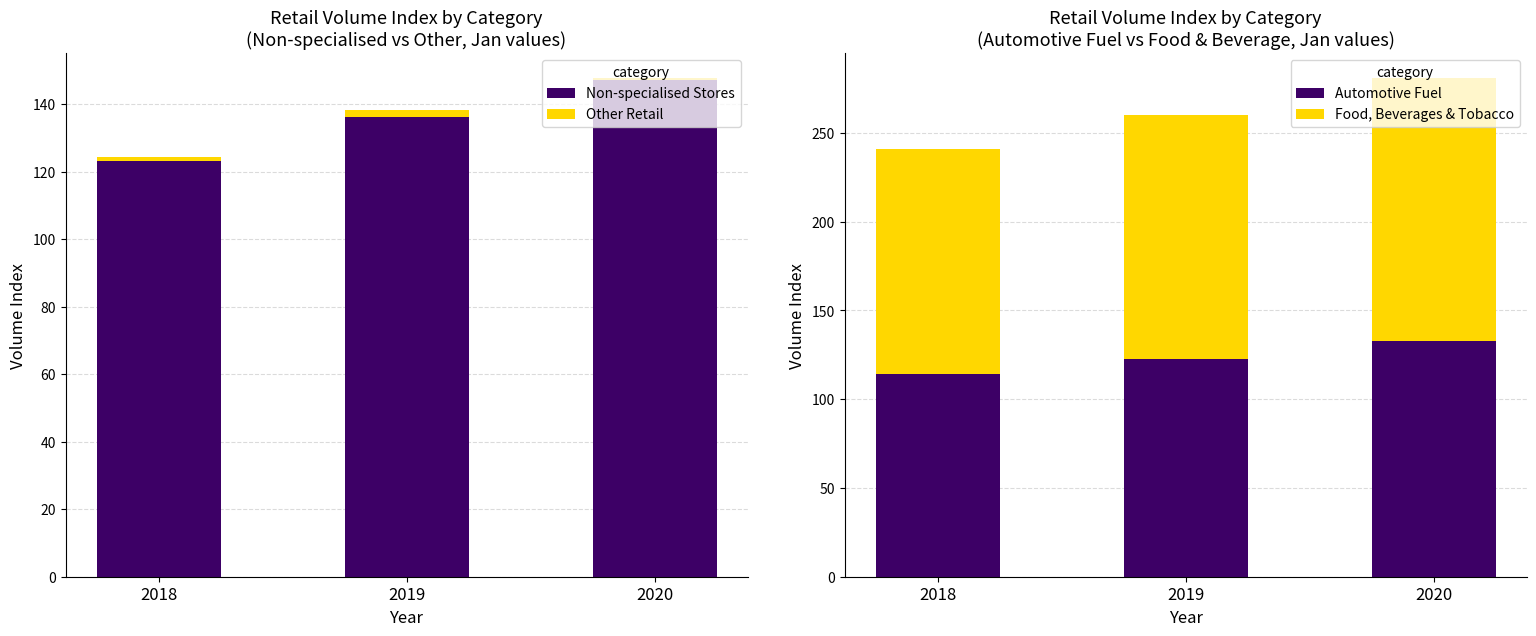

Is it true that Non-specialised Stores equals 172.7 at 2018?

False